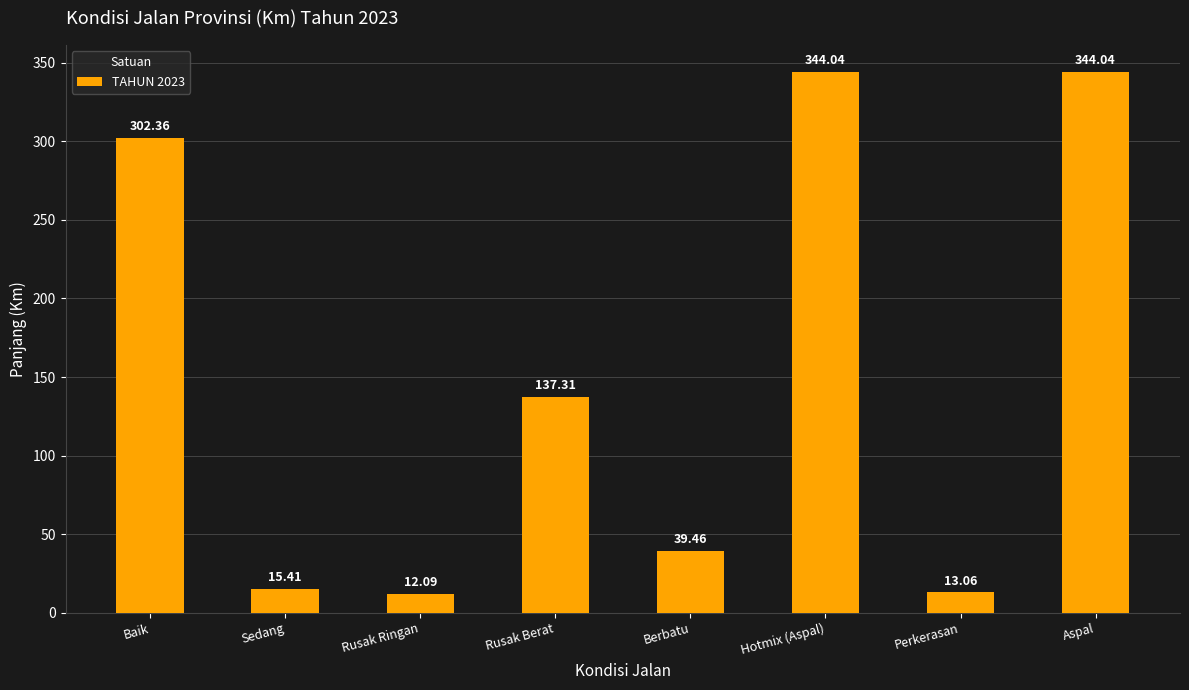

What is the difference between the values at Rusak Berat and Aspal?

206.7